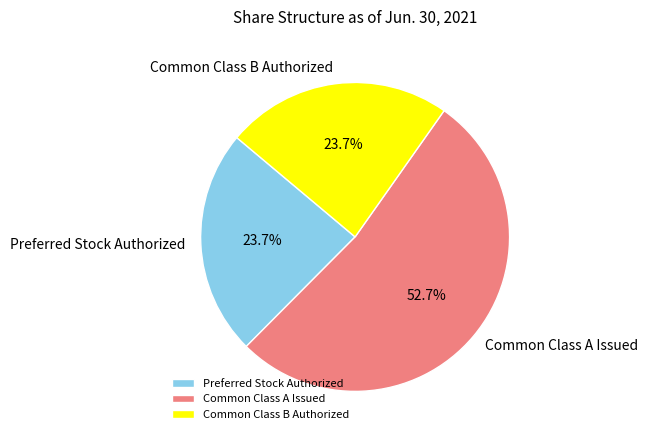

Combined, do Common Class B Authorized and Preferred Stock Authorized account for over 50%?

No